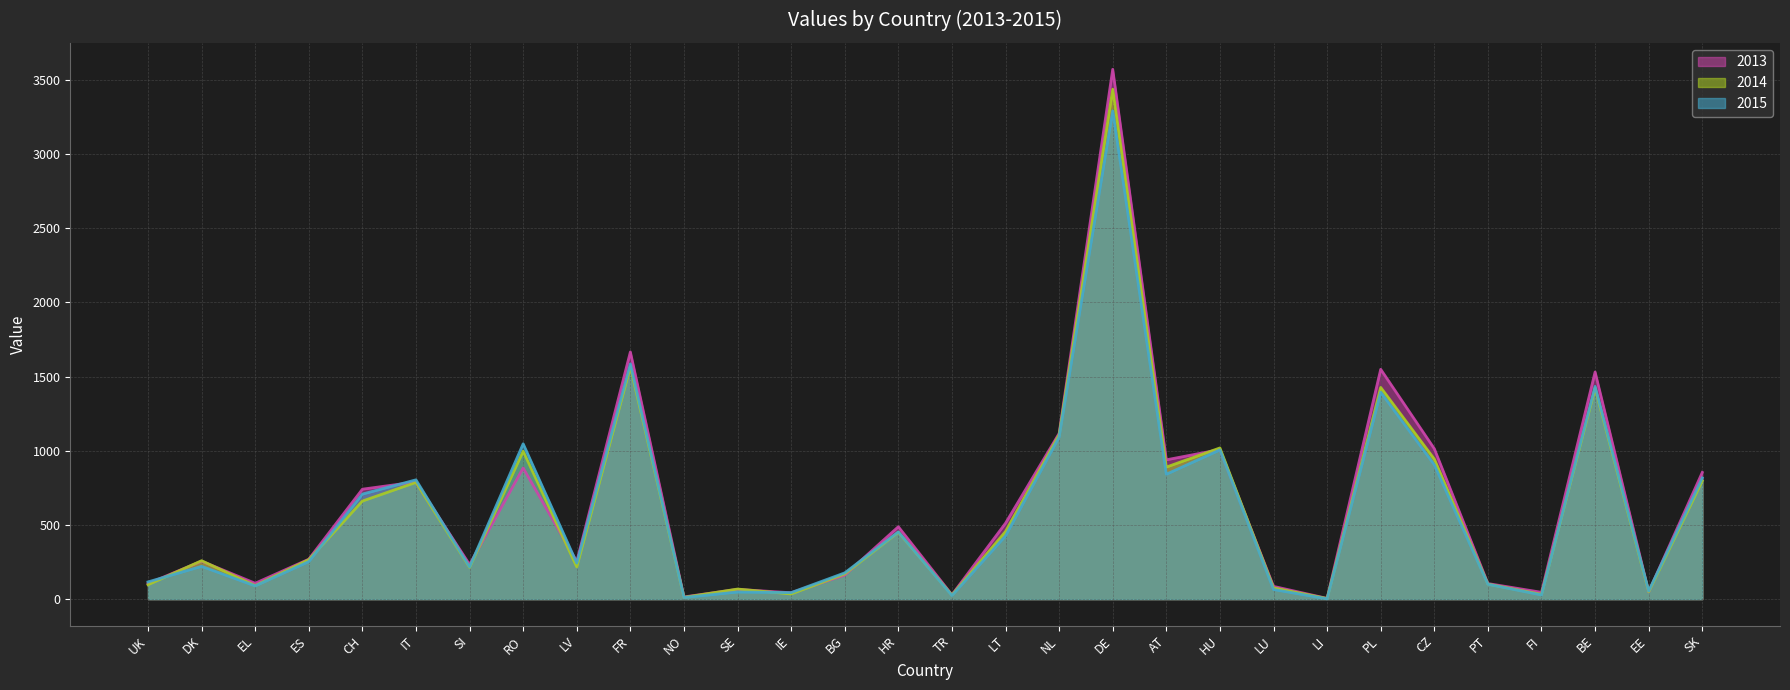

At which category is the sum across all series the highest?

DE